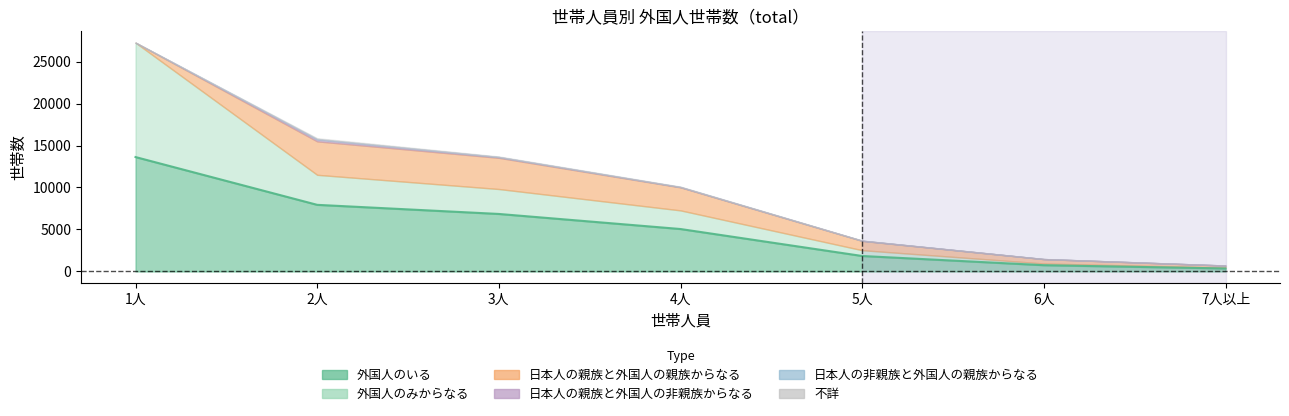

What is the highest value of the 外国人のみからなる series?

13627